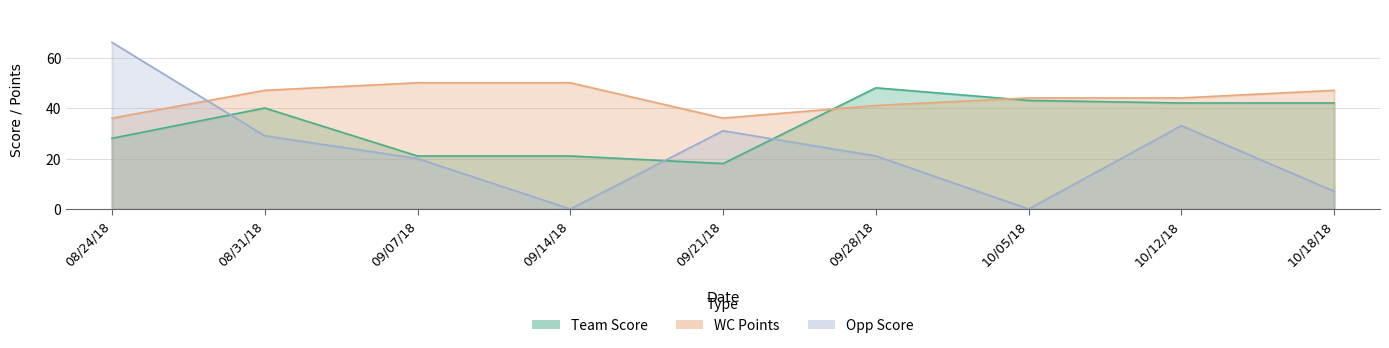

What is the sum of all Team Score values?

303